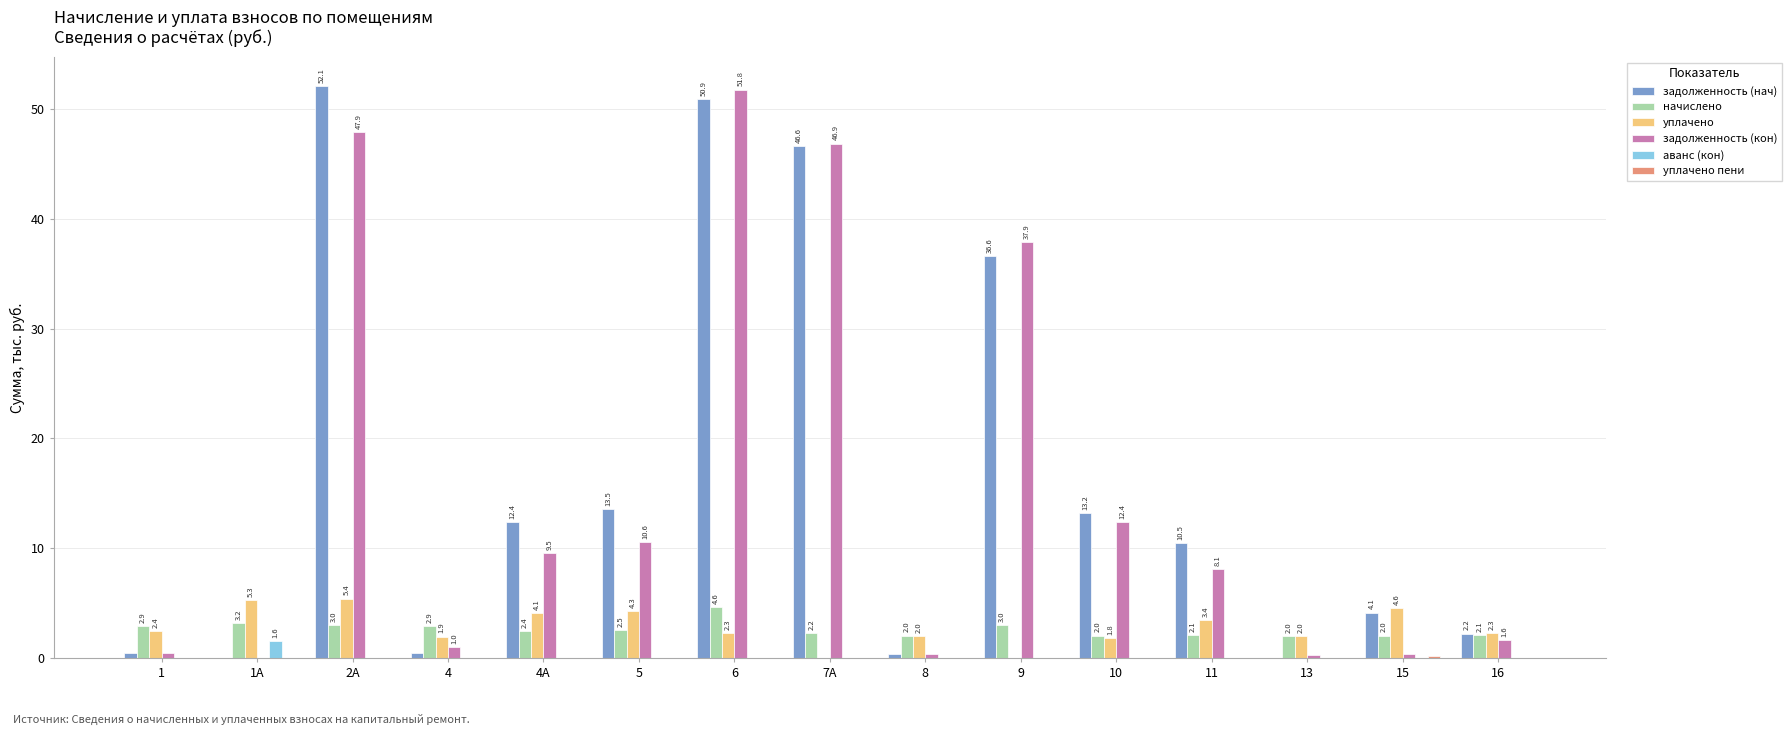

How many groups of bars are there?

15